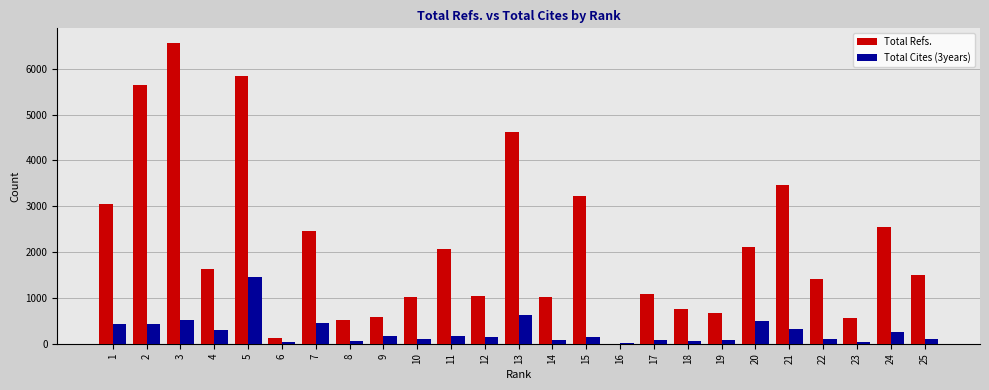

What is the sum of all Total Refs. values?

53480